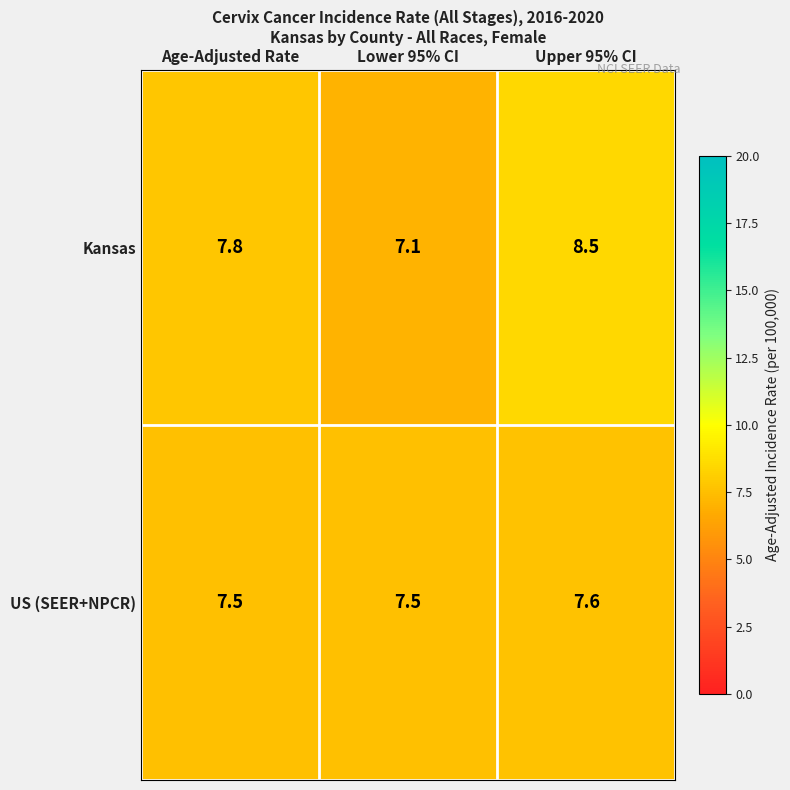

Is the value of Kansas at Upper 95% CI greater than the value of US (SEER+NPCR) at Lower 95% CI?

Yes